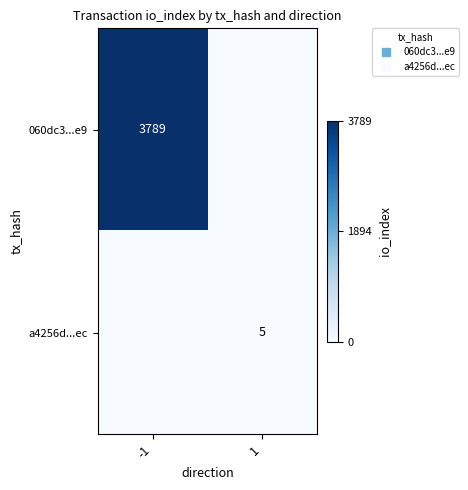

At which category is the sum across all series the highest?

-1